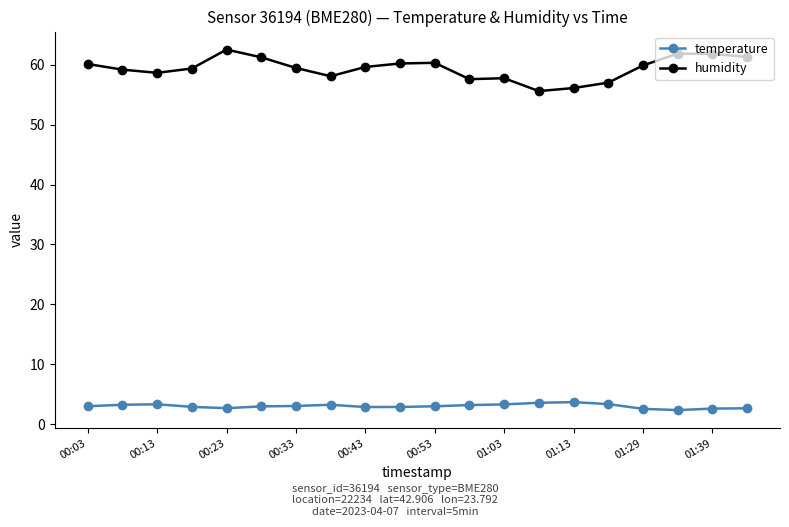

What is the value of the temperature point at the 16th from the left?

3.4